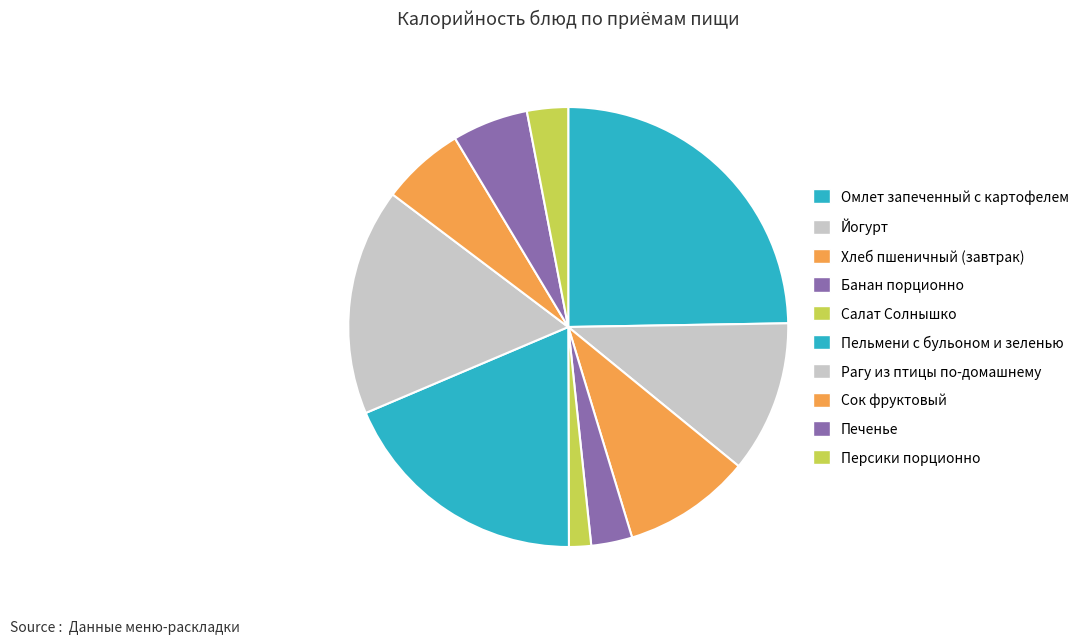

How many segments does this pie chart have?

10